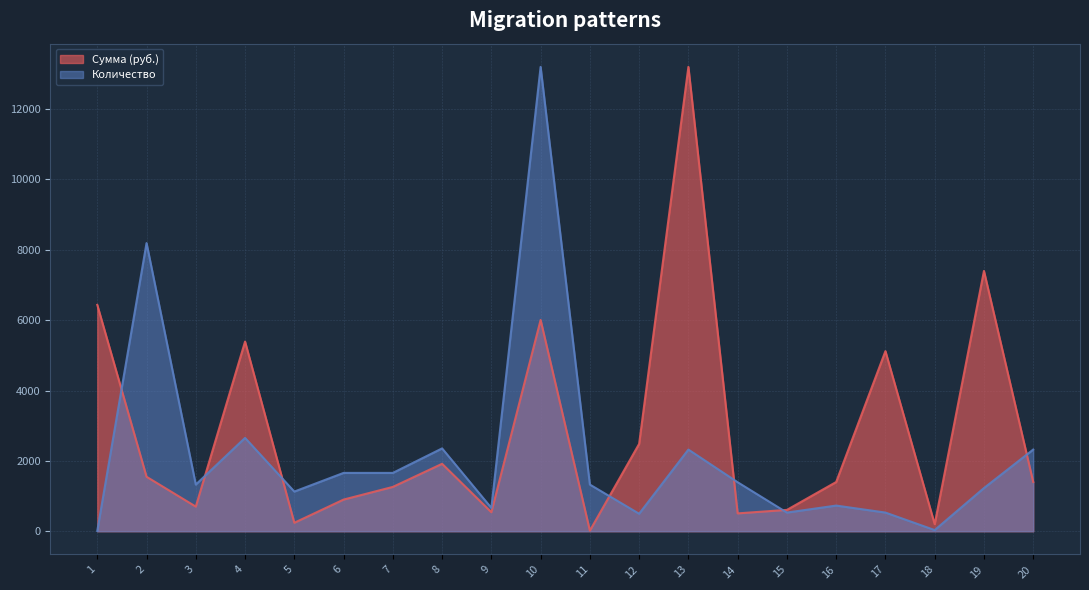

Which series has the largest range (max minus min)?

Количество